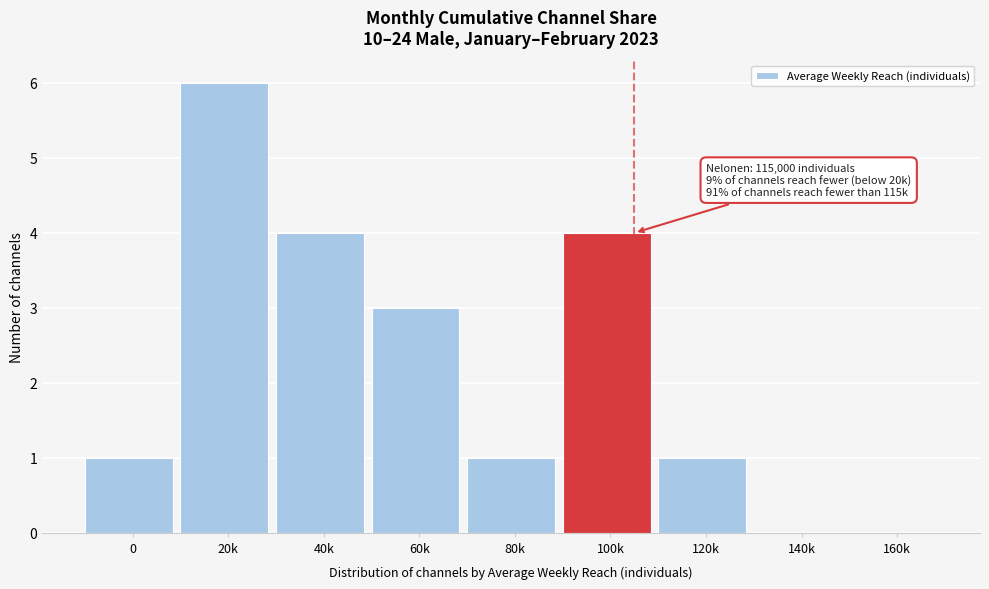

Reading left to right, what are all the values shown in this chart?

0=1	20k=6	40k=4	60k=3	80k=1	100k=4	120k=1	140k=0	160k=0